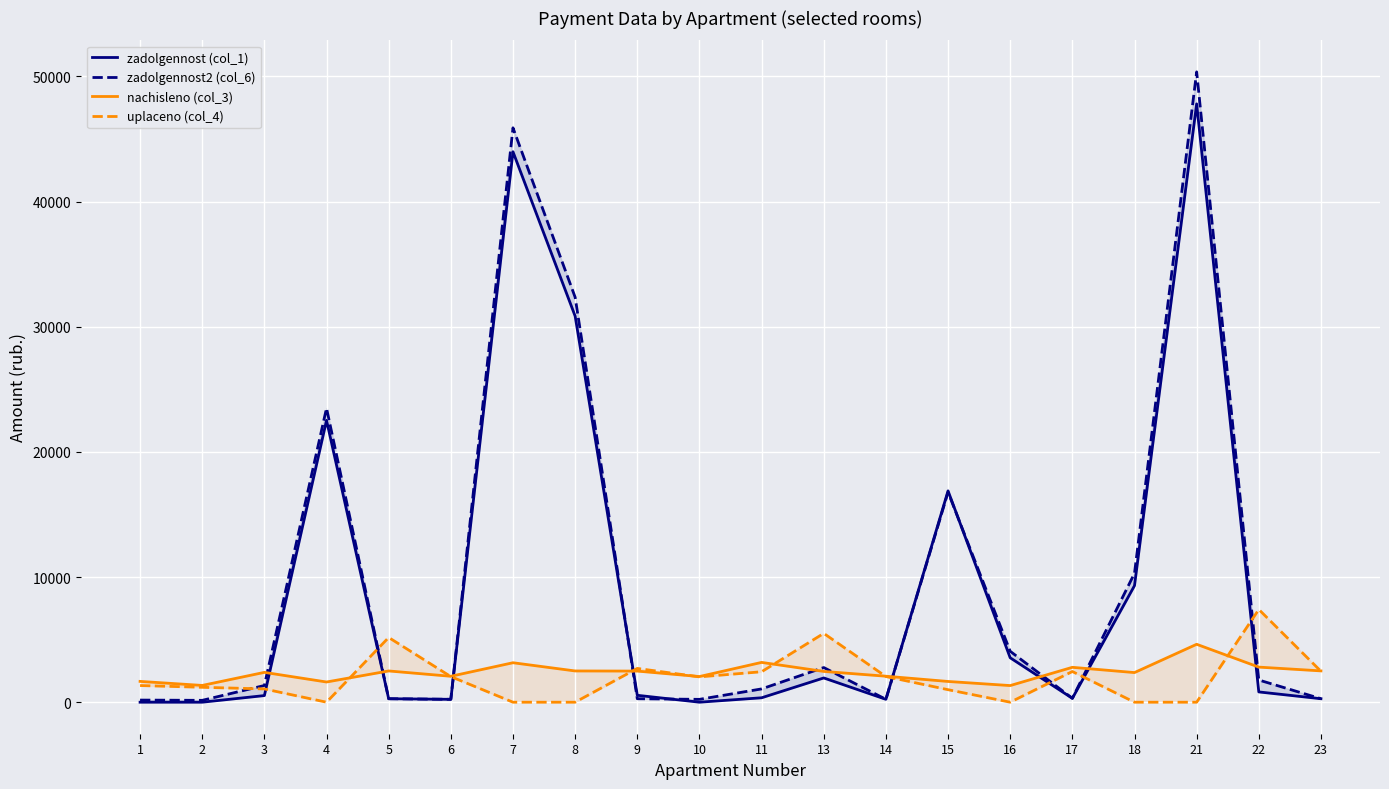

List the labels in order of zadolgennost2 (col_6) value, smallest first.

2, 1, 10, 6, 14, 9, 5, 23, 17, 11, 3, 22, 13, 16, 18, 15, 4, 8, 7, 21